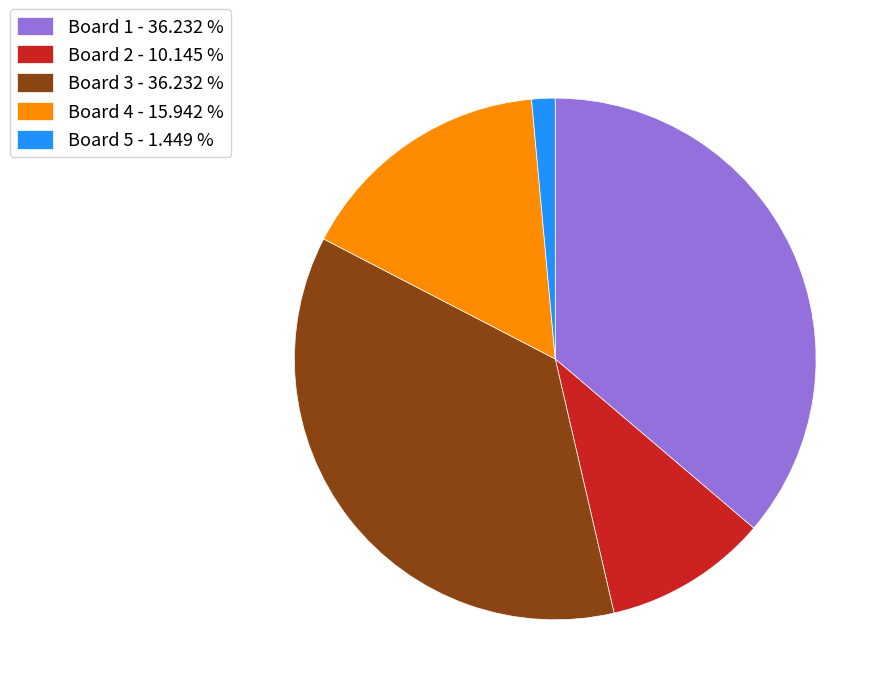

Between Board 2 - 10.145 % and Board 3 - 36.232 %, which is larger?

Board 3 - 36.232 %